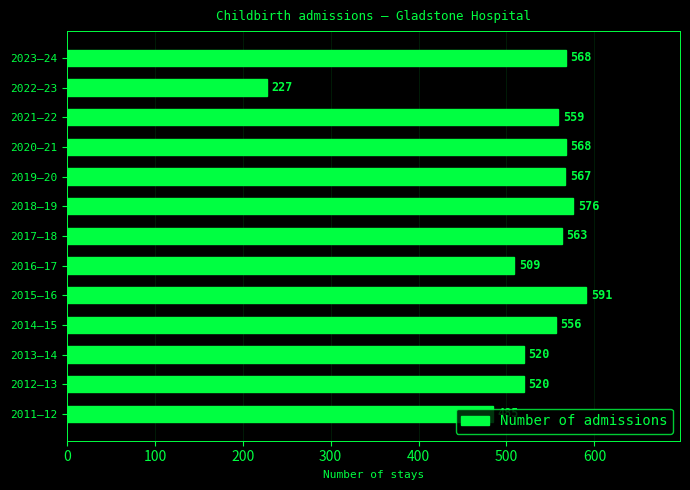

What is the minimum value shown in the chart?

227